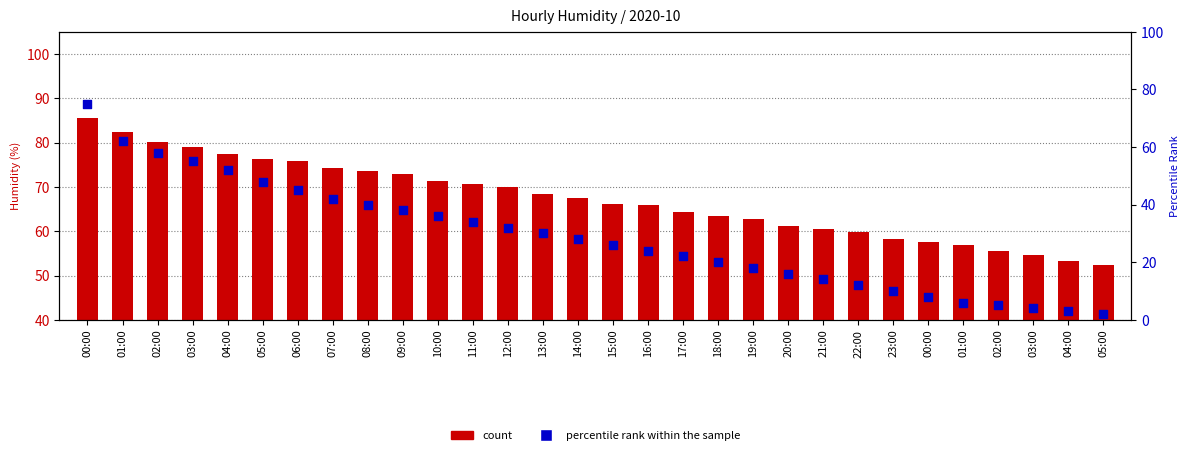

What are all the series names shown in the legend?

count, percentile rank within the sample